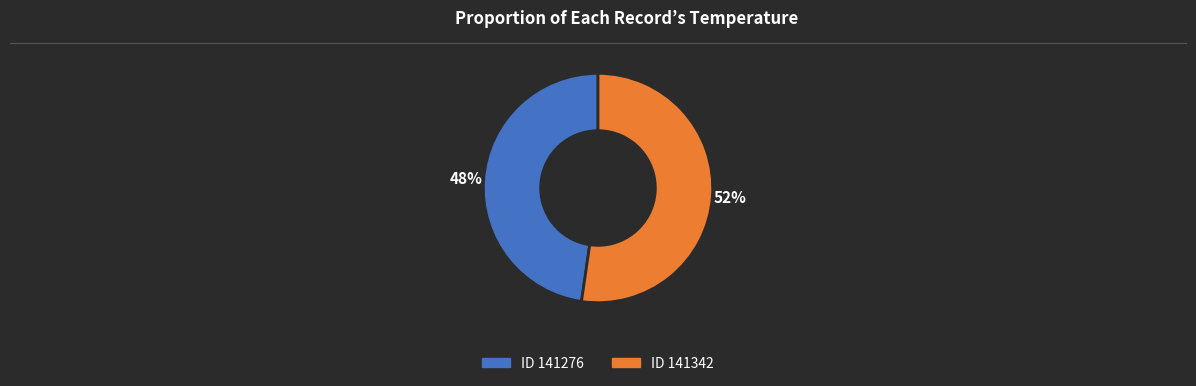

Count the number of slices in the pie.

2